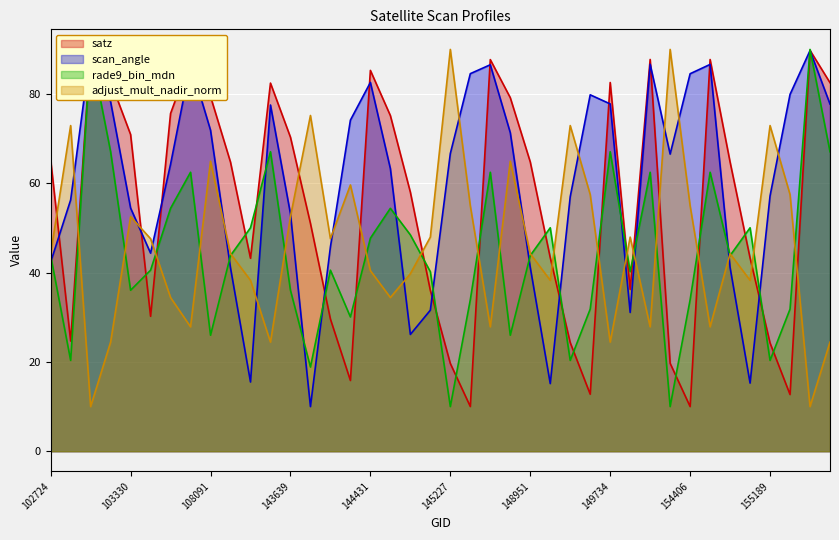

What is the sum of the satz values at 122425 and 103928?

140.4